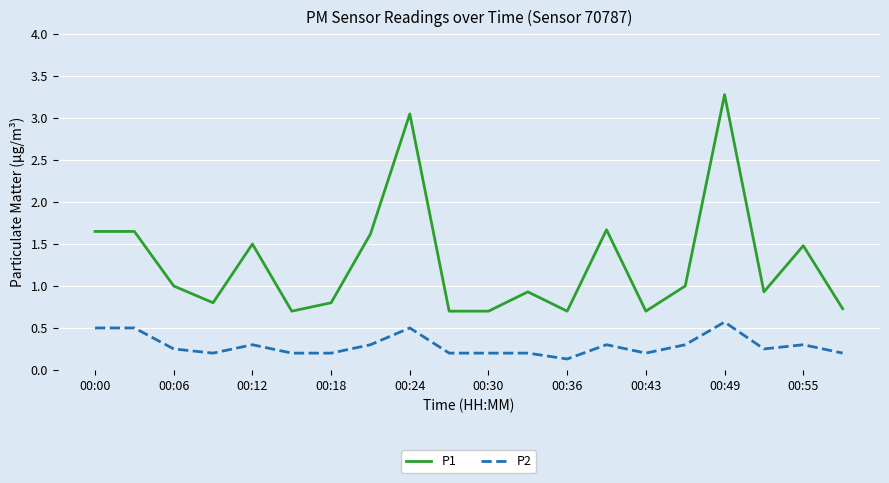

Rank the series by their average value, from highest to lowest.

P1, P2